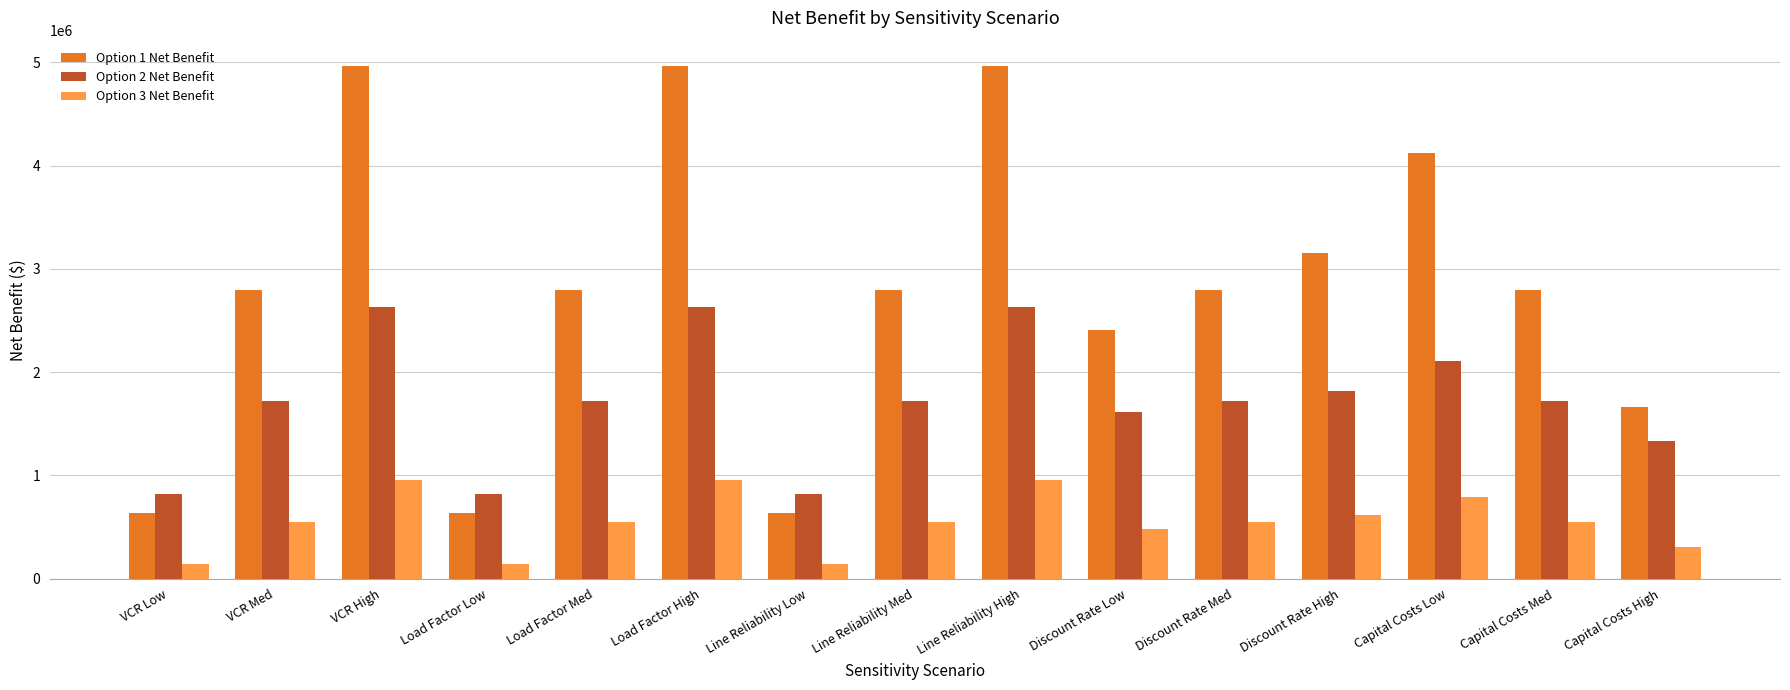

What is the average value of the Option 1 Net Benefit series?

2808100.3